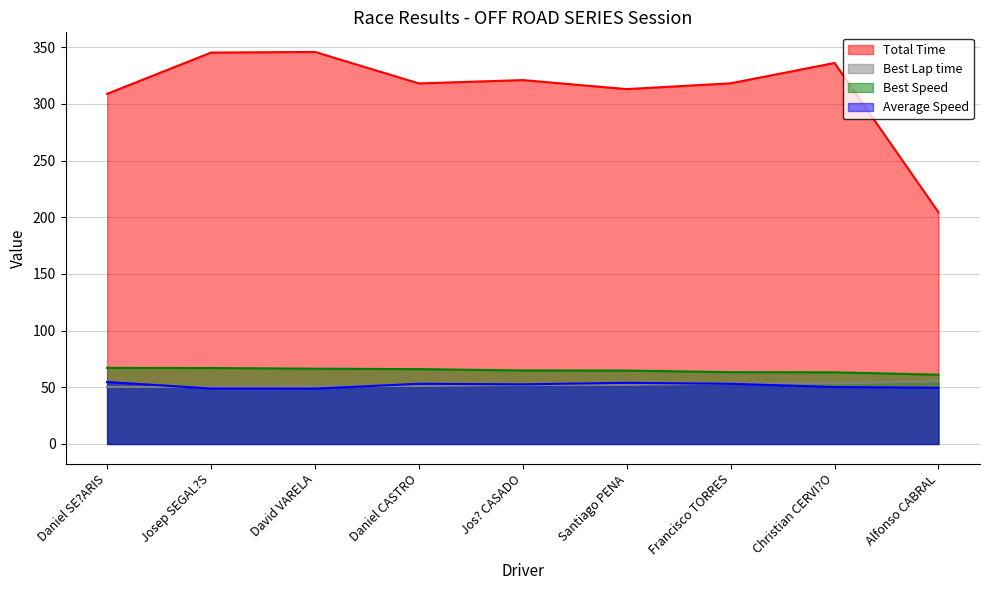

What is the value of the Total Time point at the 6th from the left?

313.0